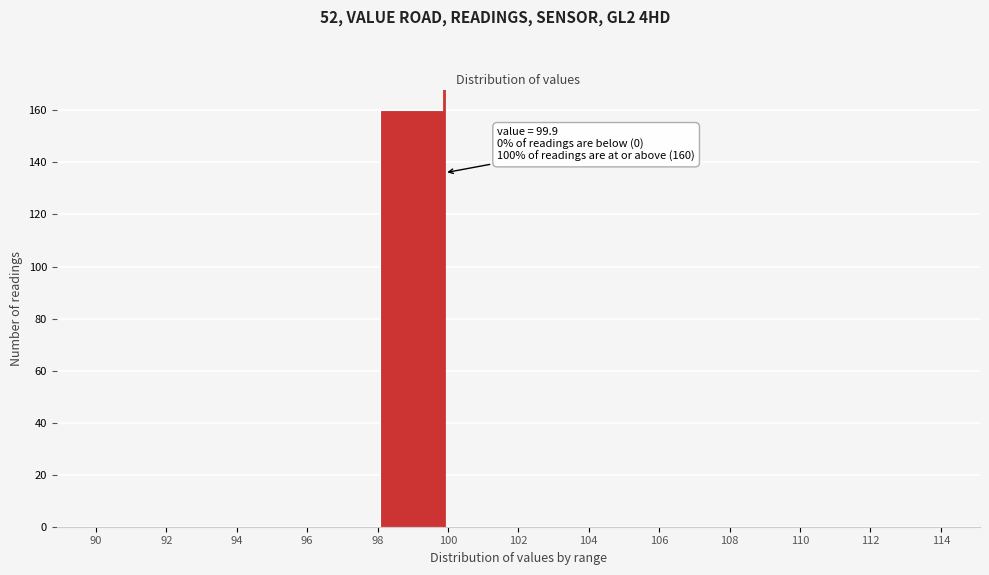

Over which range of the x-axis is the bar tallest?

98 to 100